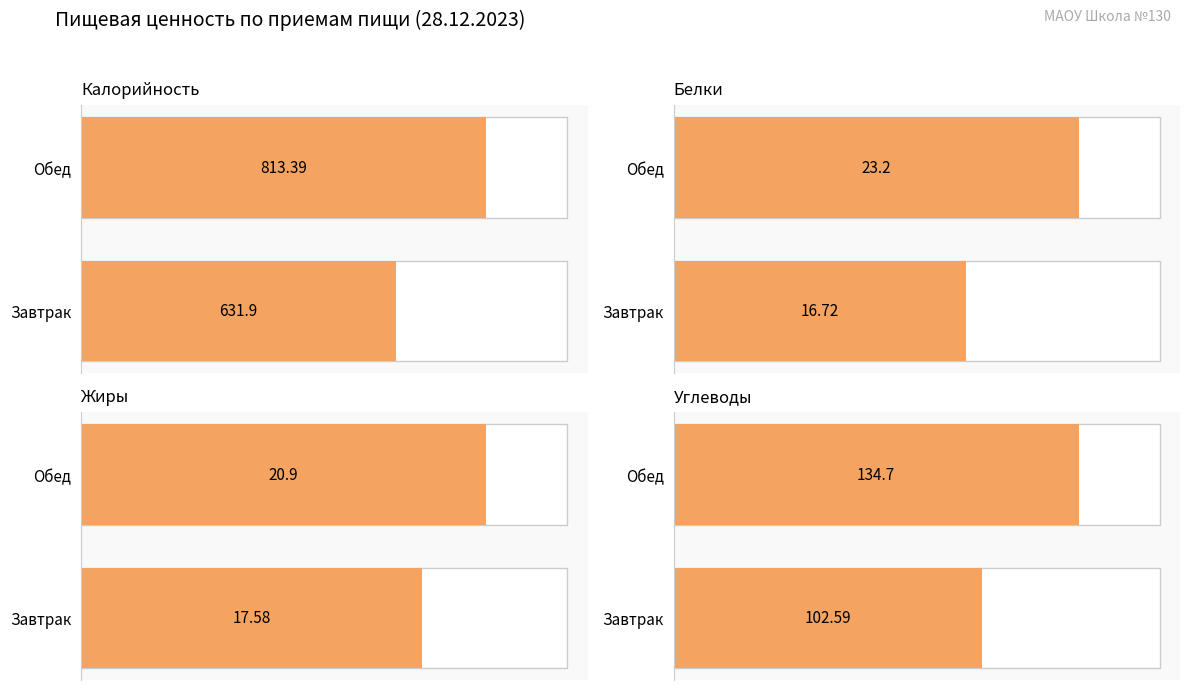

At Обед, list the series in order from smallest to largest.

Жиры, Белки, Углеводы, Калорийность